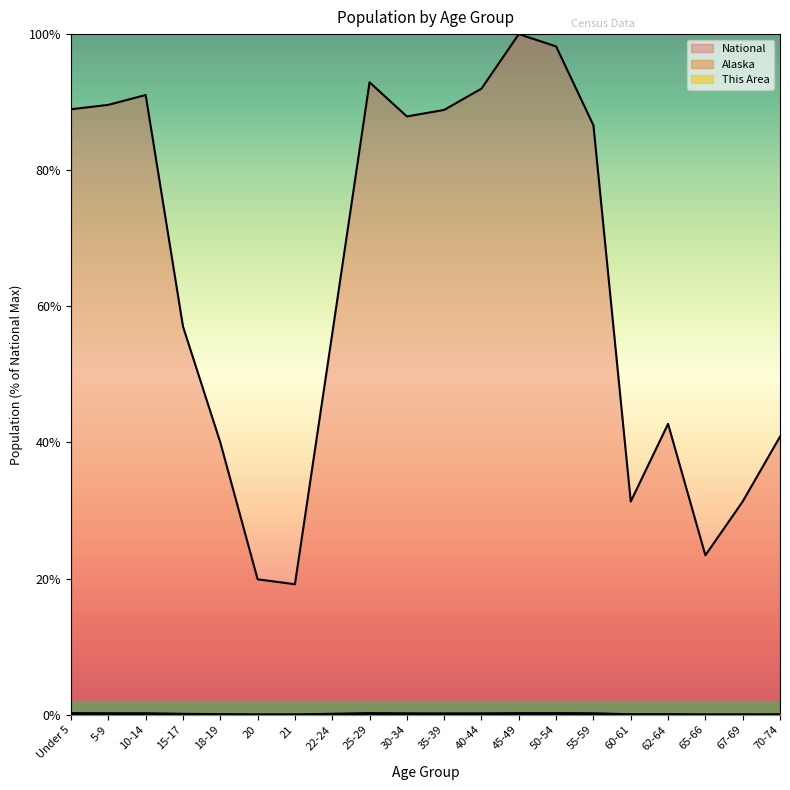

The value of This Area at 62-64 is 0.0. True or false?

False